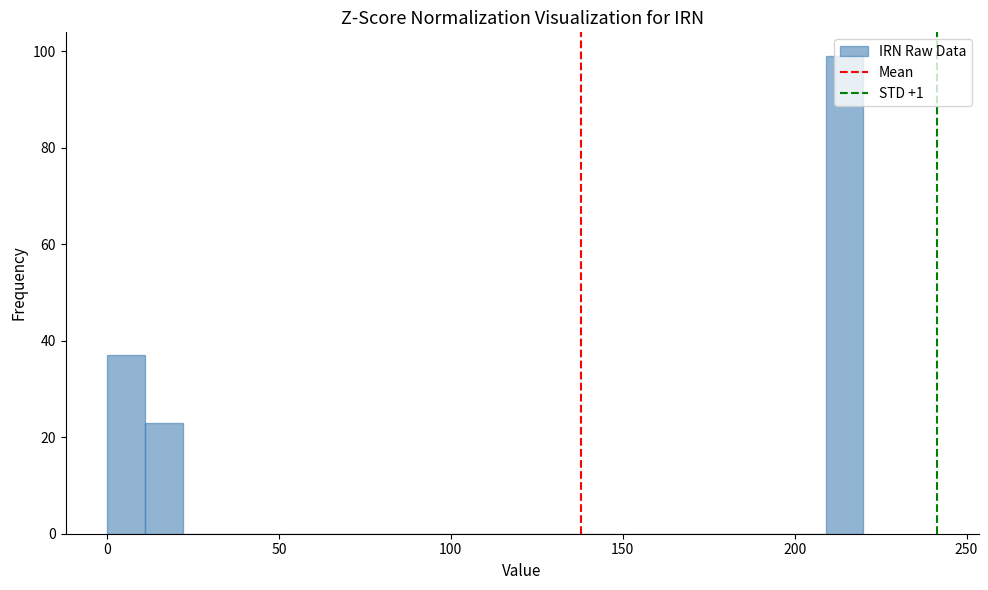

Read against the x-axis, roughly where is the centre of the tallest bar?

215